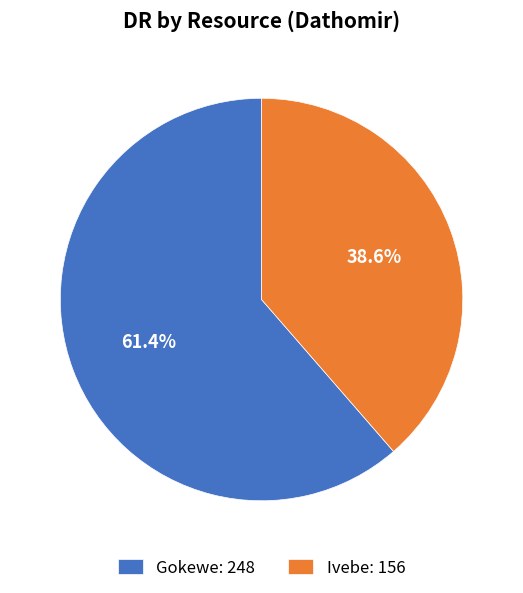

Is Gokewe the majority of the pie?

Yes